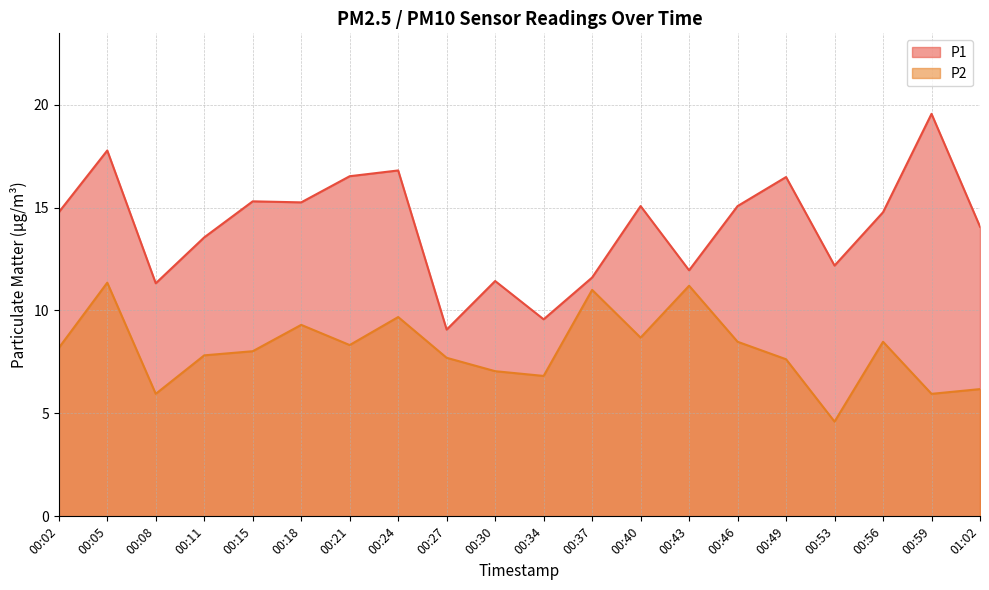

True or false: P2 and P1 intersect in this chart.

False